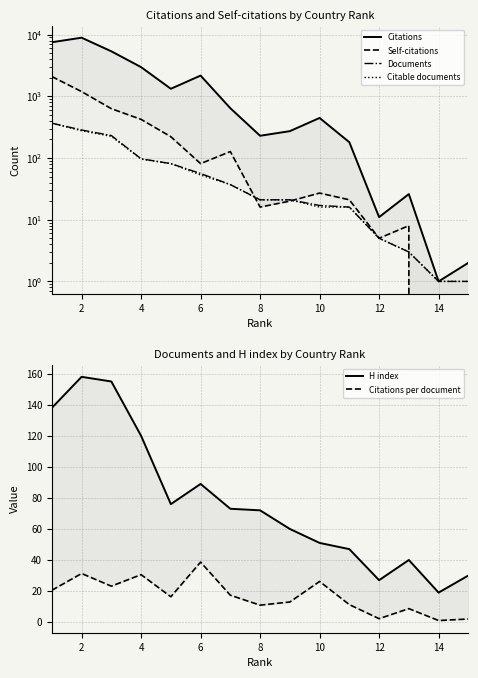

Reading left to right, transcribe all the data shown in this chart.

Citations: 7504.0	8888.0	5348.0	2964.0	1322.0	2163.0	640.0	229.0	272.0	445.0	180.0	11.0	26.0	1.0	2.0
Self-citations: 2087.0	1190.0	629.0	422.0	221.0	81.0	127.0	16.0	20.0	27.0	21.0	5.0	8.0	0.0	0.0
Documents: 366.0	284.0	231.0	97.0	81.0	56.0	37.0	21.0	21.0	17.0	16.0	5.0	3.0	1.0	1.0
Citable documents: 365.0	276.0	224.0	96.0	81.0	53.0	37.0	21.0	21.0	16.0	16.0	5.0	3.0	1.0	1.0
H index: 138.0	158.0	155.0	120.0	76.0	89.0	73.0	72.0	60.0	51.0	47.0	27.0	40.0	19.0	30.0
Citations per document: 20.5	31.3	23.1	30.6	16.3	38.6	17.3	10.9	12.9	26.2	11.2	2.2	8.7	1.0	2.0